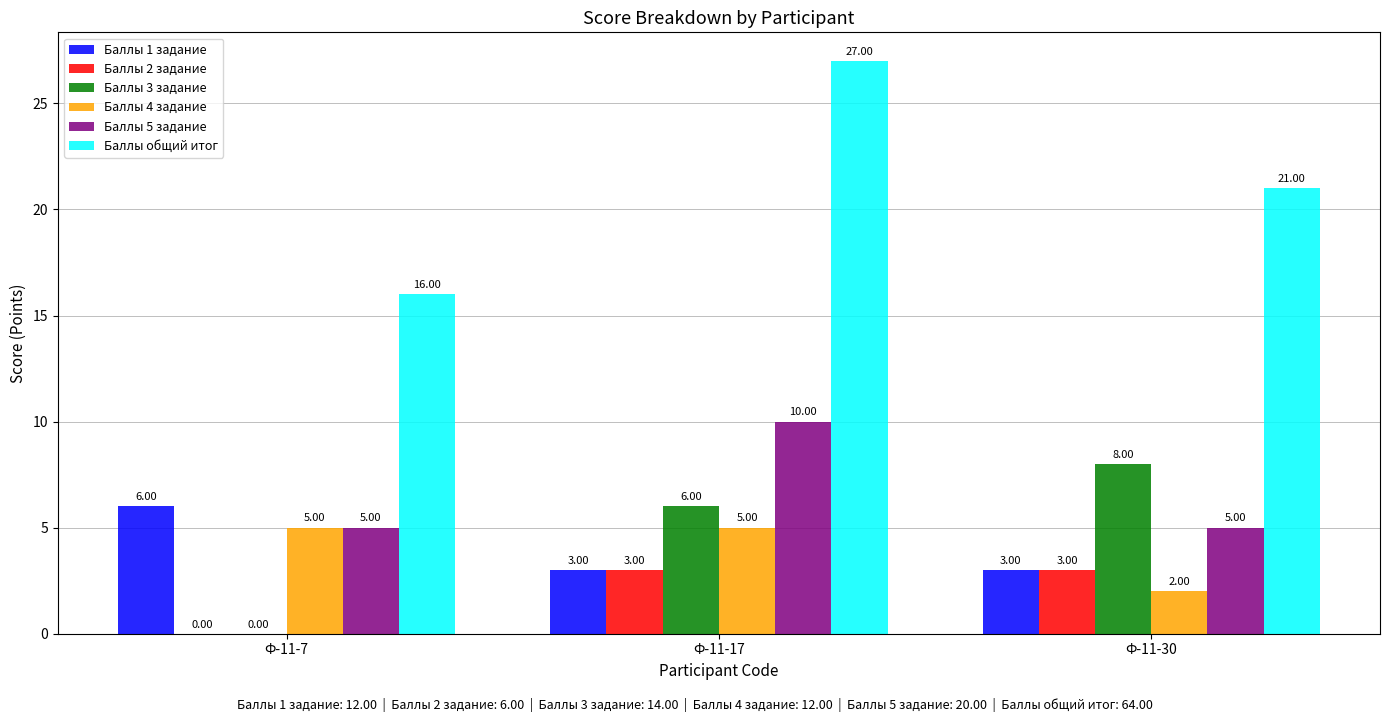

Reading right to left, extract all data points from this chart.

Баллы 1 задание: 3	3	6
Баллы 2 задание: 3	3	0
Баллы 3 задание: 8	6	0
Баллы 4 задание: 2	5	5
Баллы 5 задание: 5	10	5
Баллы общий итог: 21	27	16